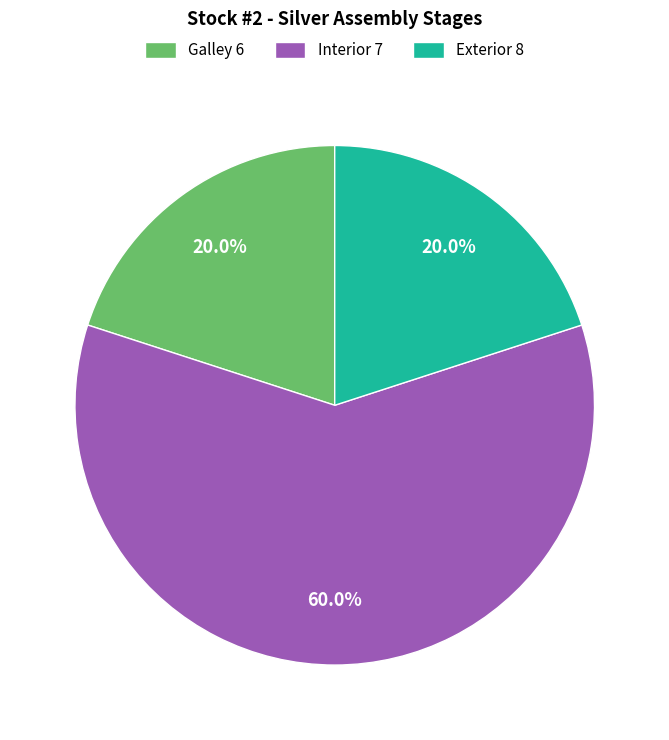

How much of the chart is everything except Galley 6?

80.0%